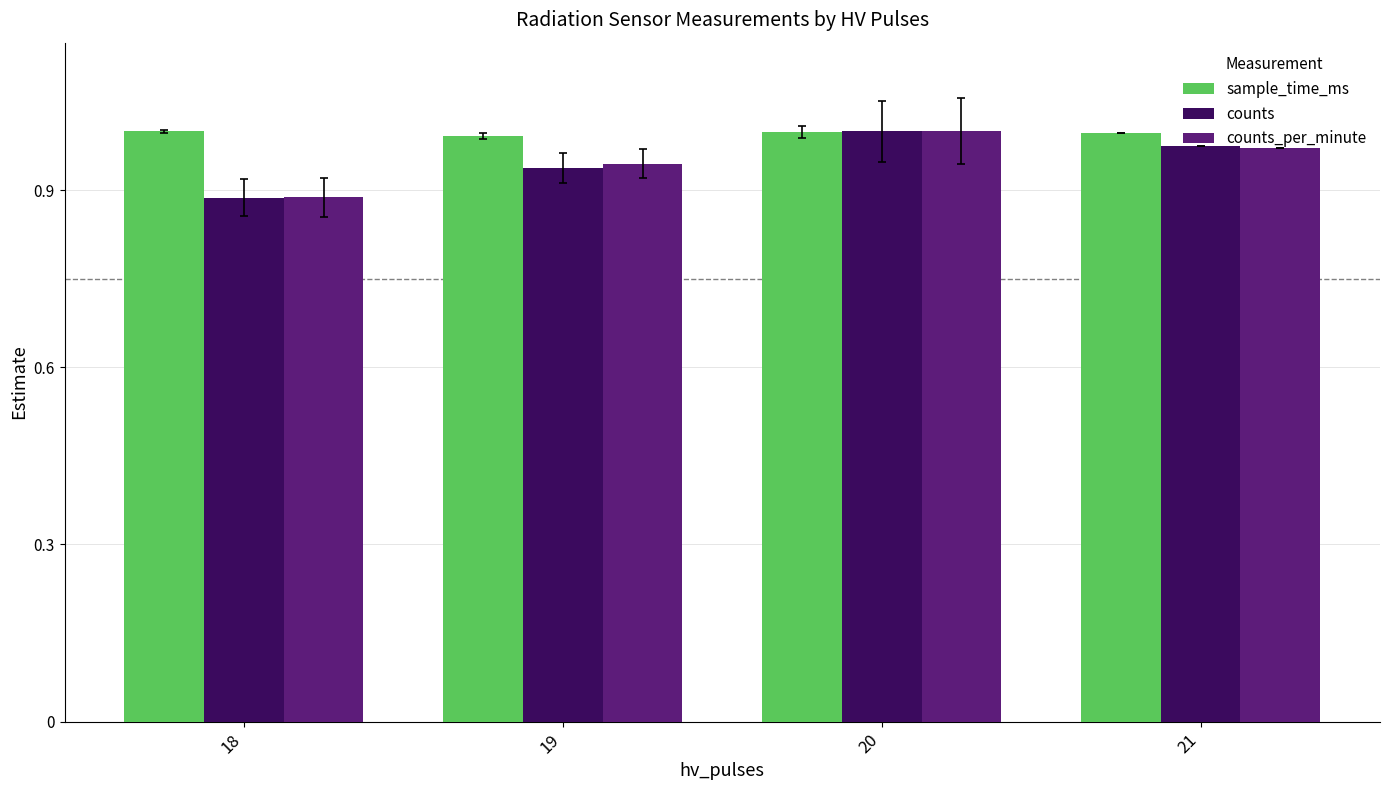

How many bars are there in total?

12